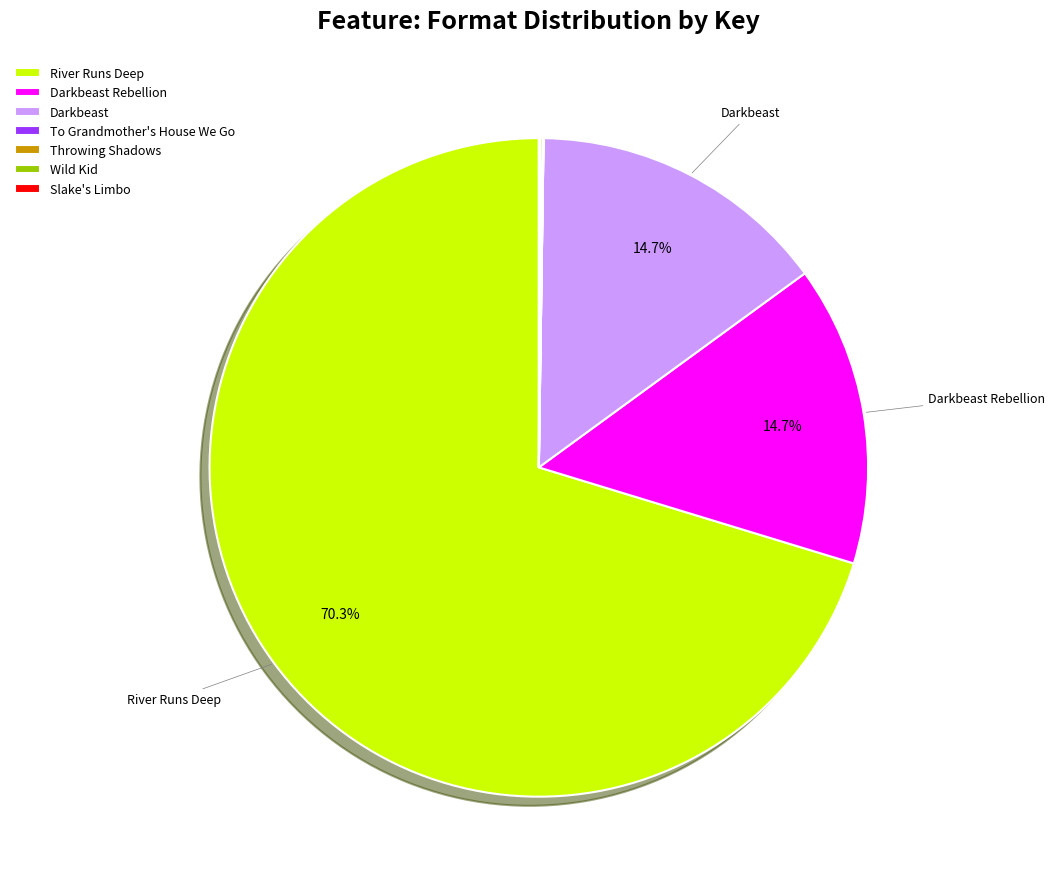

What is the largest slice in the pie chart?

River Runs Deep